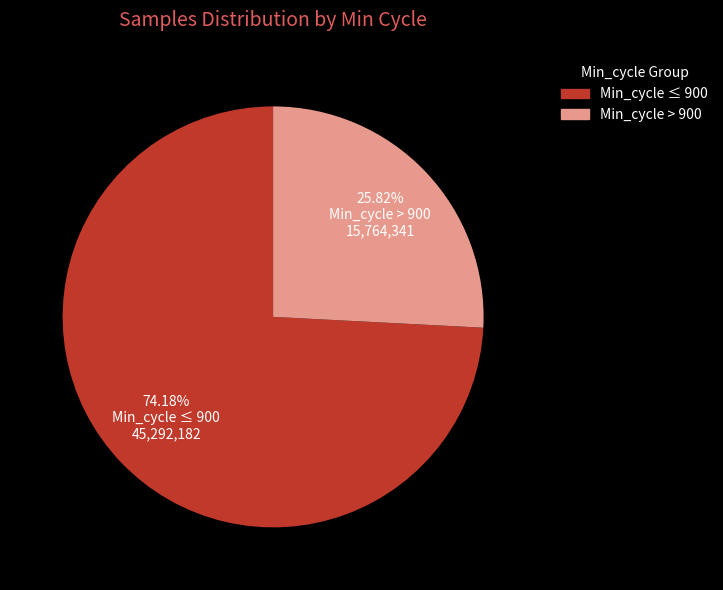

Is there any slice that represents more than half of the pie?

Yes